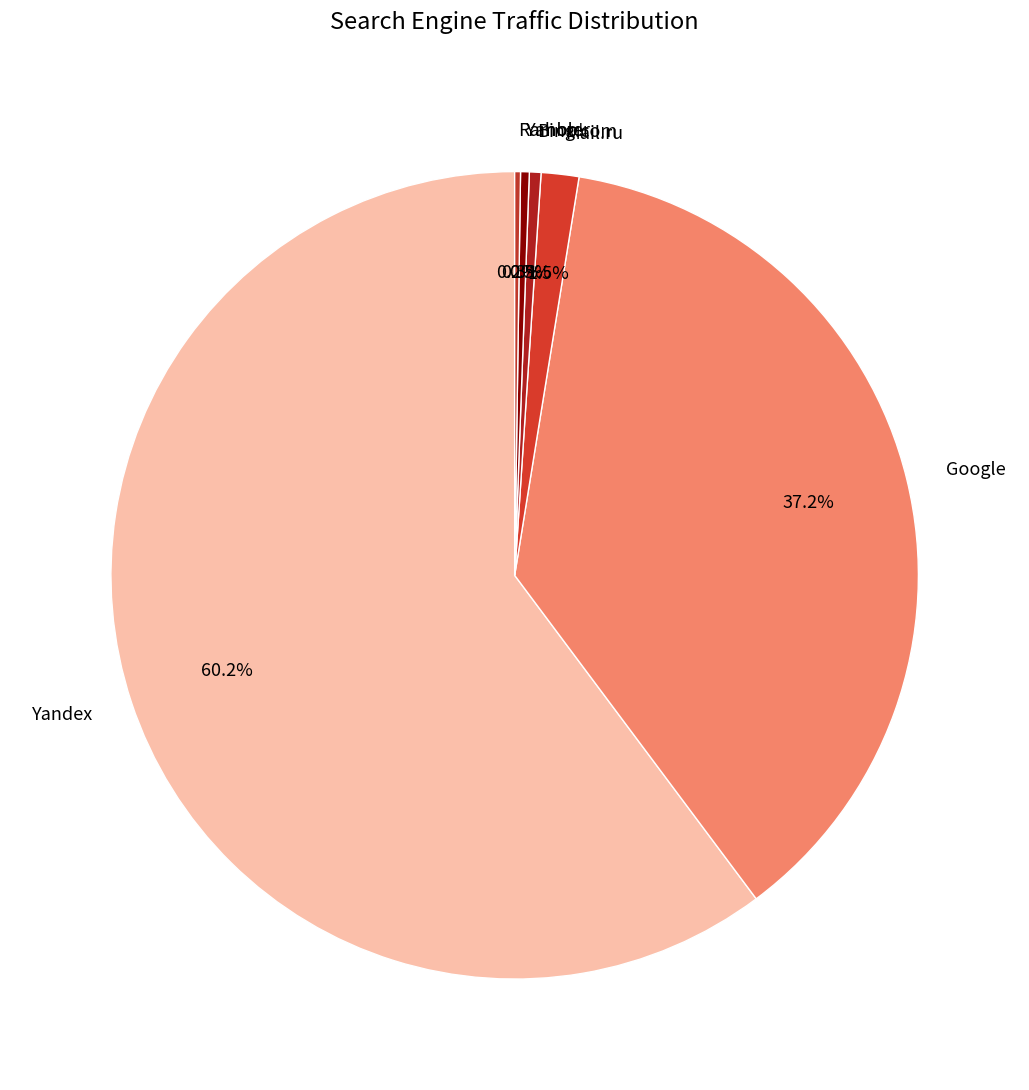

Is it true that Google is 52% of the pie?

False